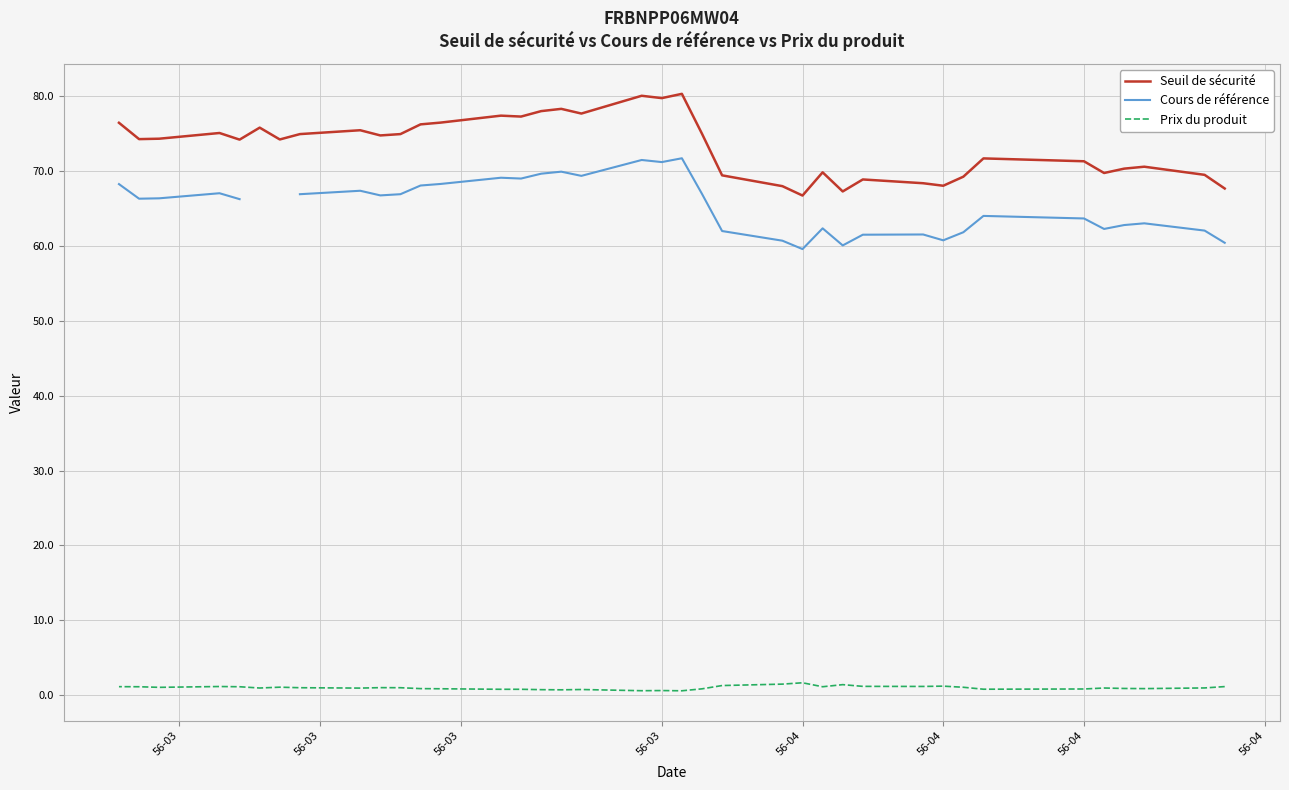

How many values in the Seuil de sécurité series are below 74?

16